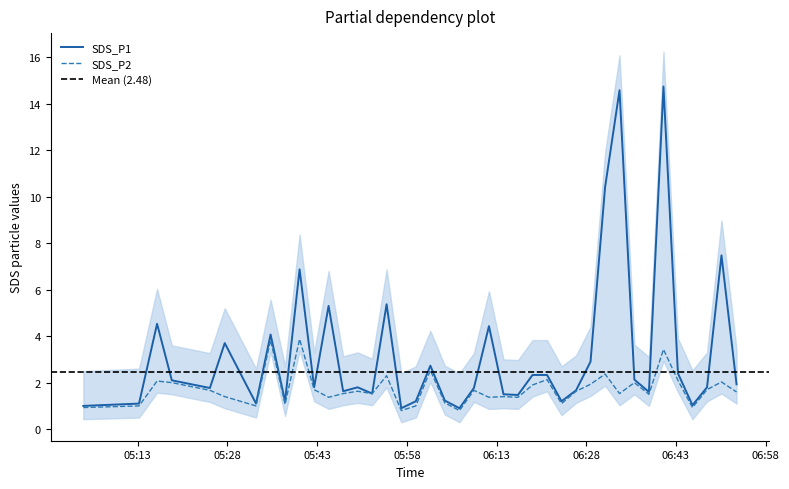

True or false: SDS_P2 has more than 2 interior local peaks.

True